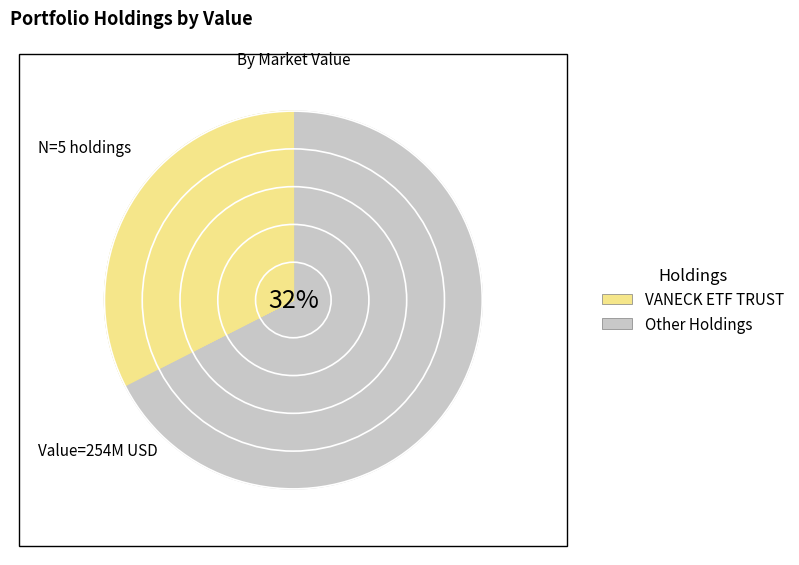

How many slices are in this pie chart?

5